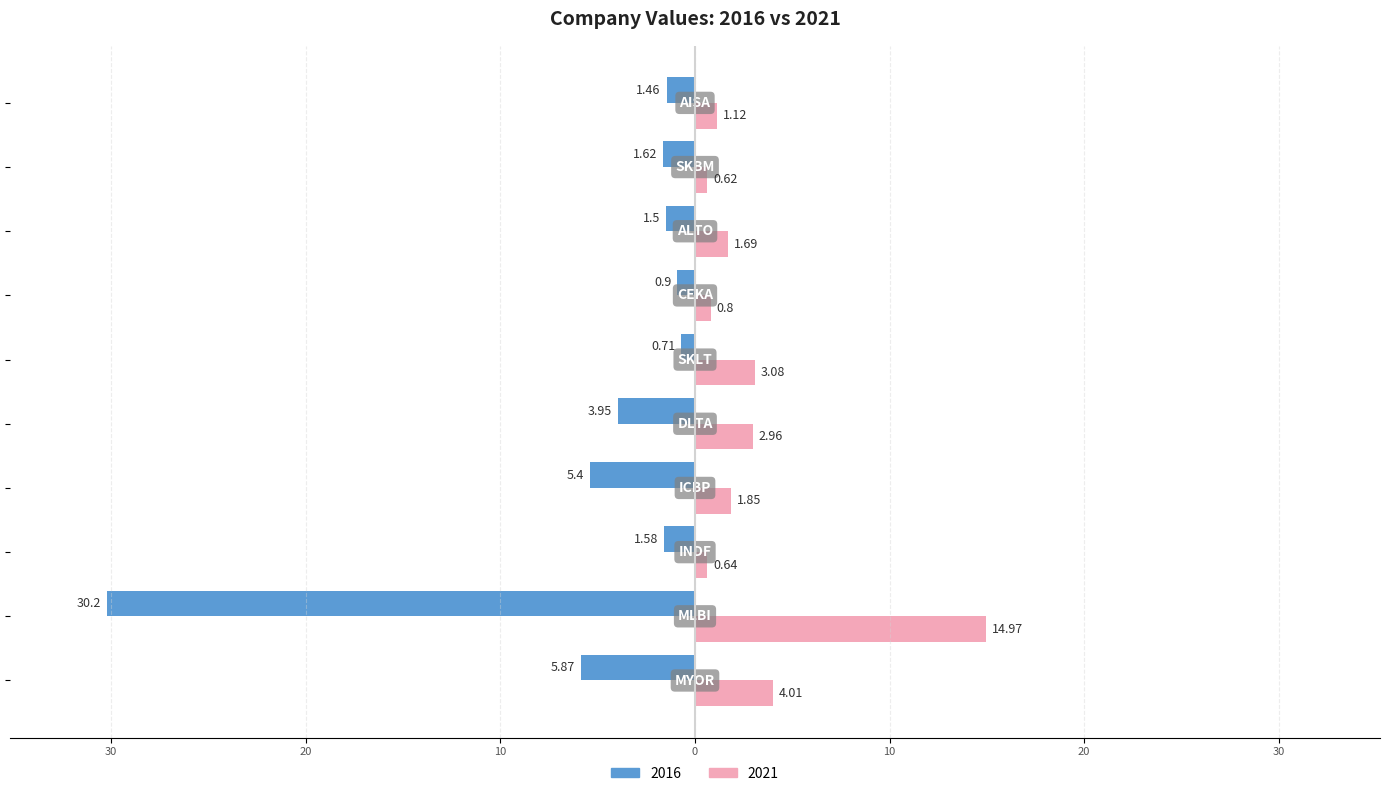

What are all the series names shown in the legend?

2016, 2021